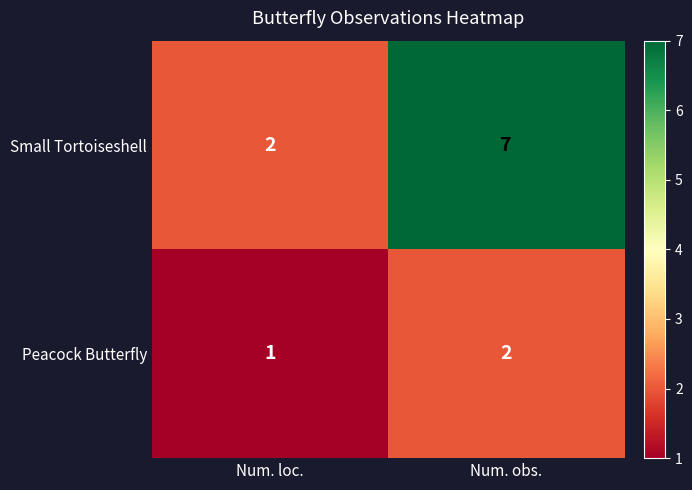

Reading right to left, extract all data points from this chart.

Small Tortoiseshell: Num. obs.=7	Num. loc.=2
Peacock Butterfly: Num. obs.=2	Num. loc.=1